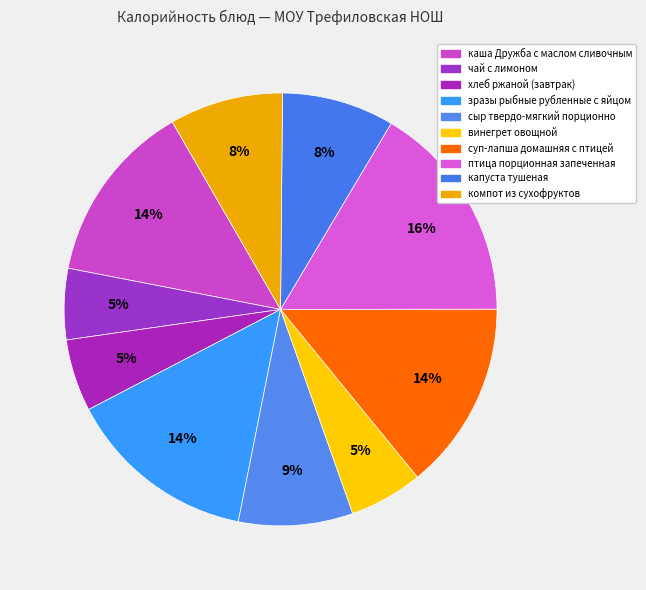

Is it true that птица порционная запеченная is 16% of the pie?

True